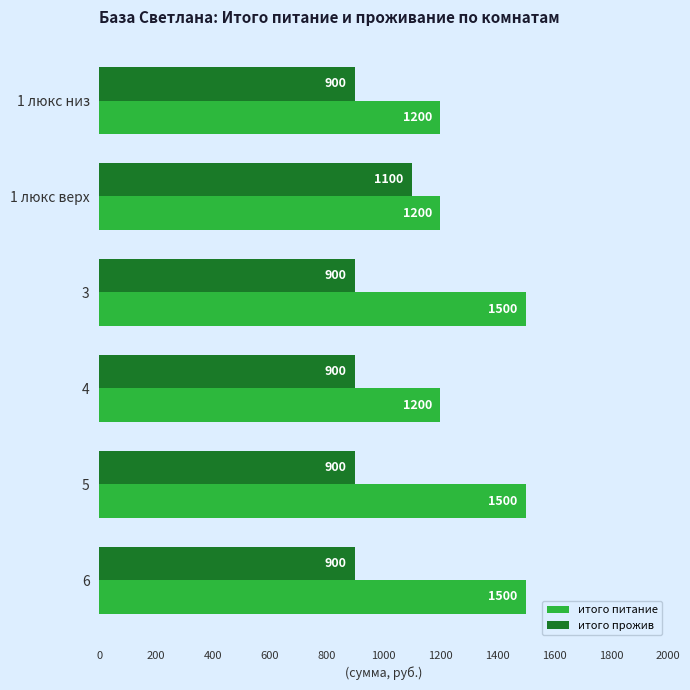

Rank the series at 1 люкс верх from highest to lowest value.

итого питание, итого прожив